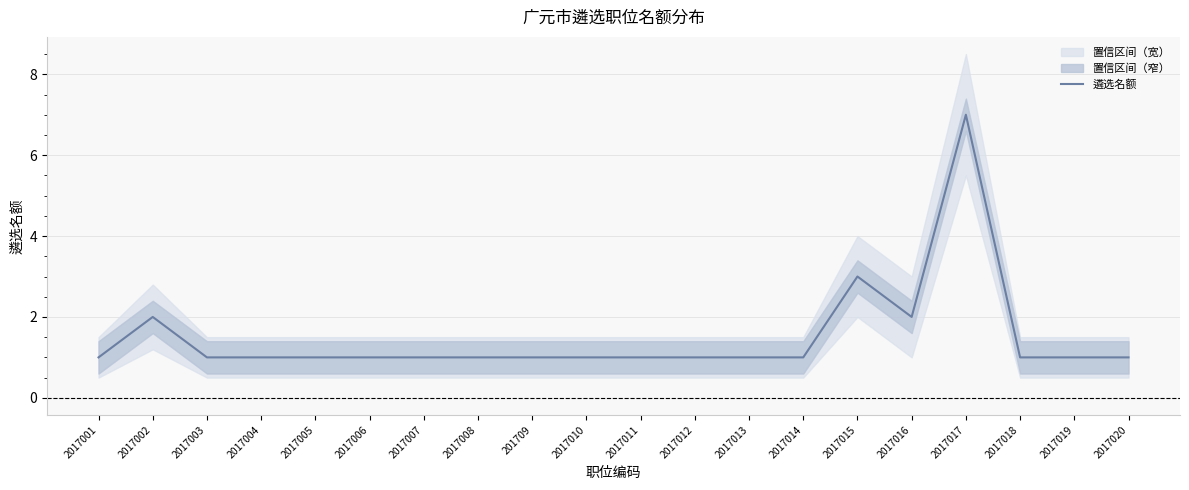

What is the change in value from 2017007 to 2017015?

+2